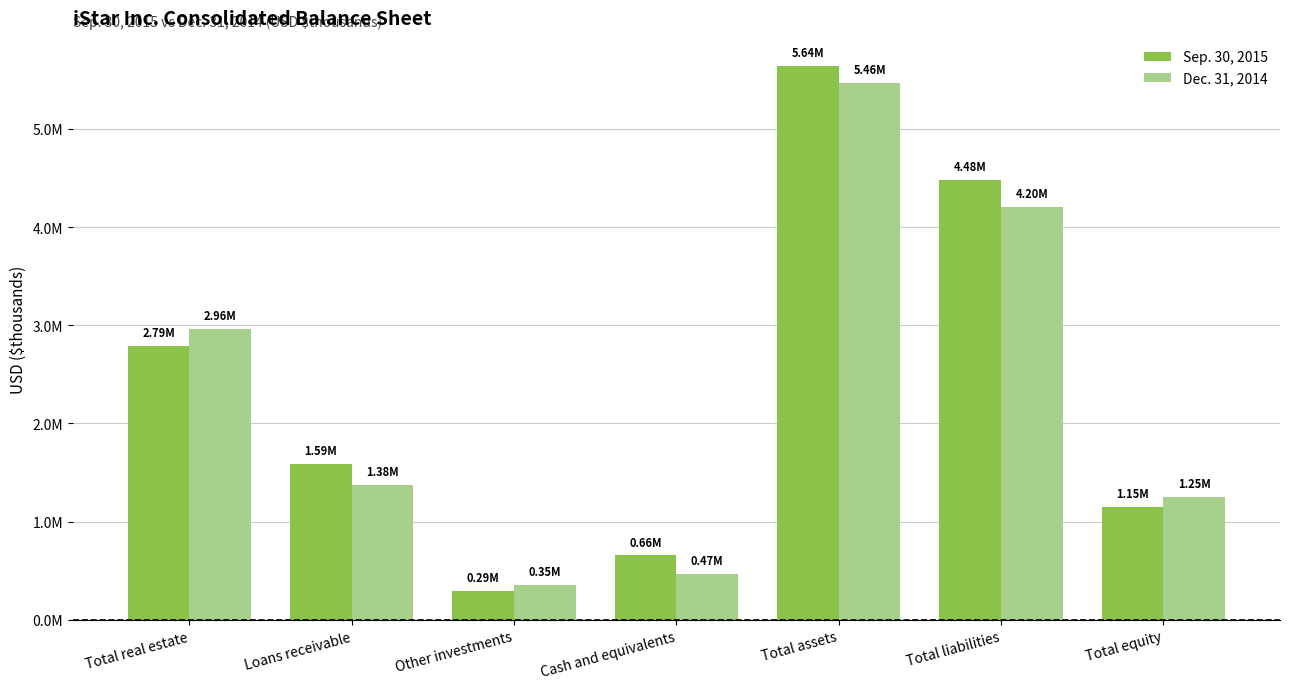

Rank the series at Other investments from lowest to highest value.

Sep. 30, 2015, Dec. 31, 2014